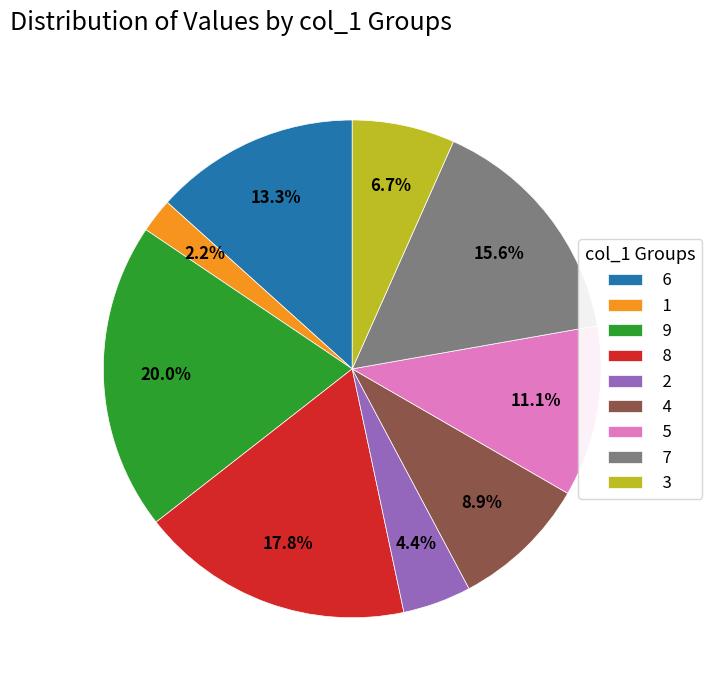

To the nearest percent, what portion does 5 represent?

11%